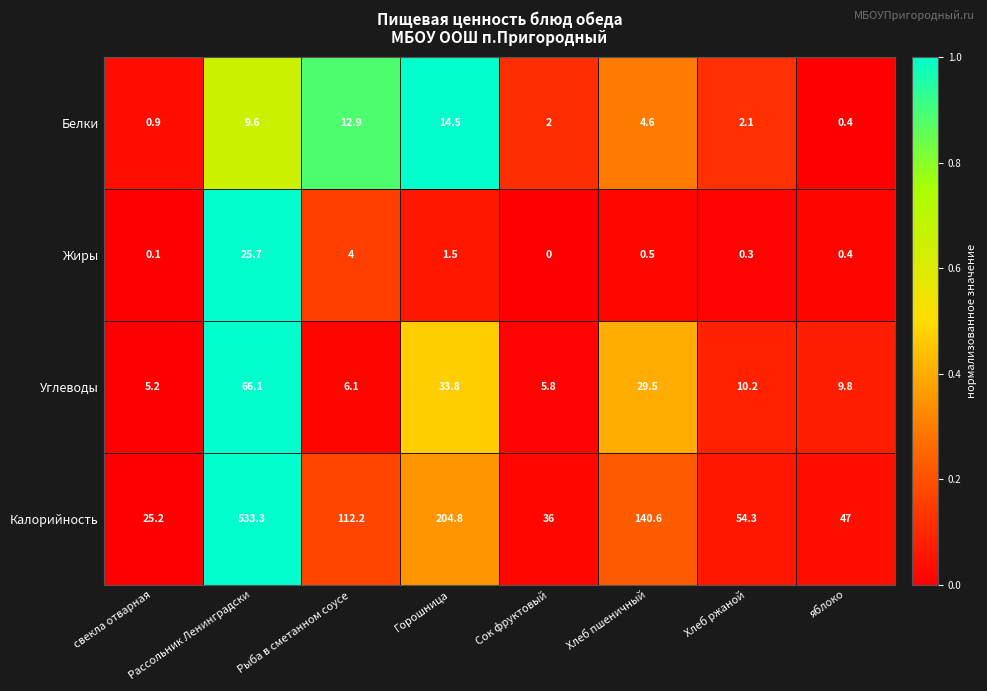

The Углеводы series shows 16.7 at Хлеб ржаной. True or false?

False